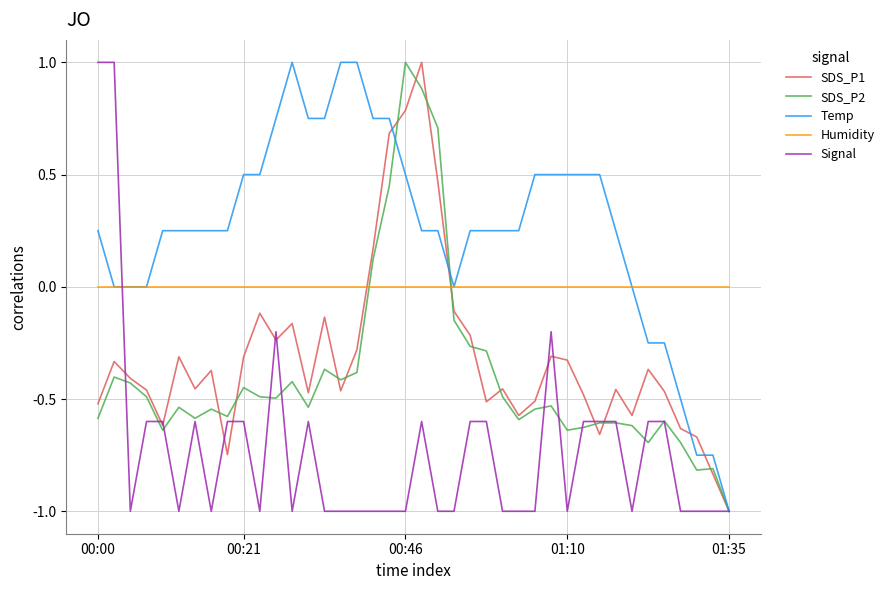

What are all the series names shown in the legend?

SDS_P1, SDS_P2, Temp, Humidity, Signal